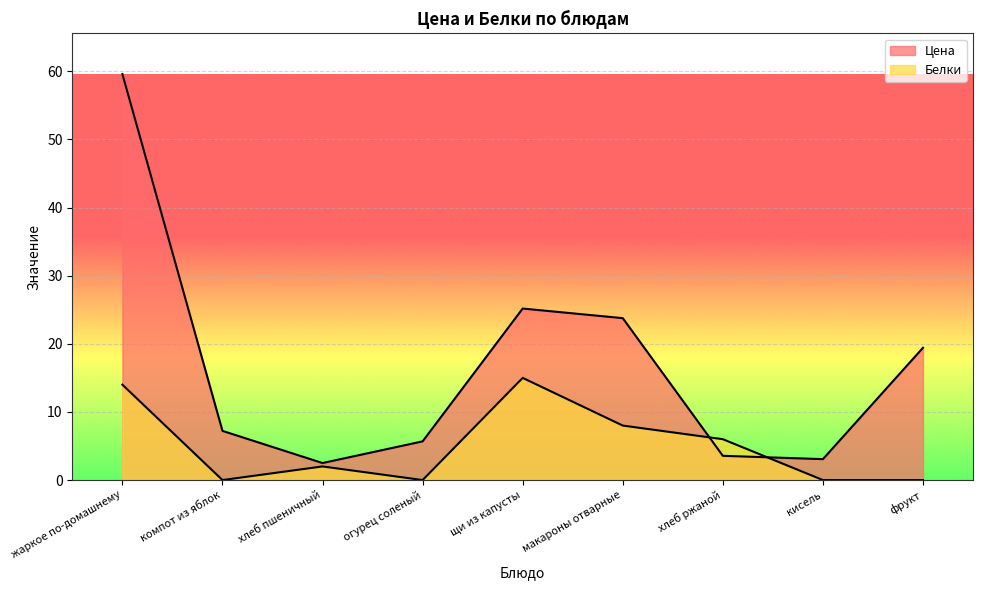

At which category is the sum across all series the highest?

жаркое по-домашнему